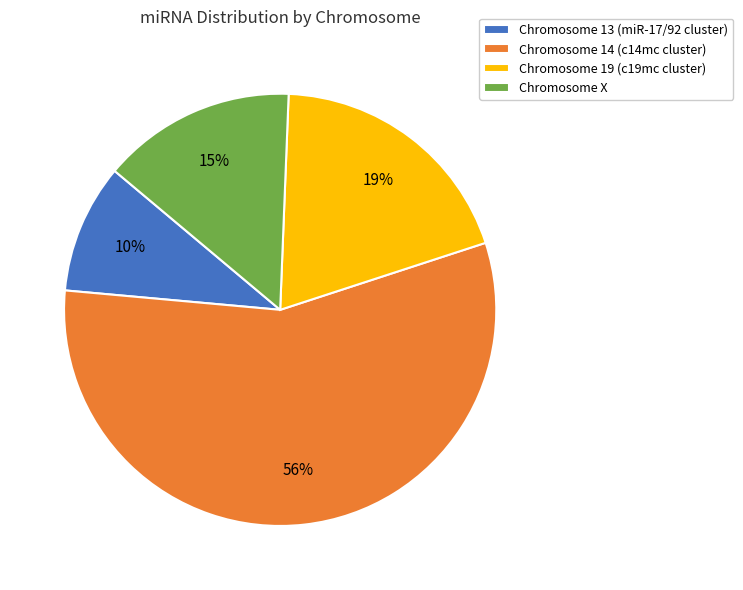

Which category accounts for the majority?

Chromosome 14 (c14mc cluster)